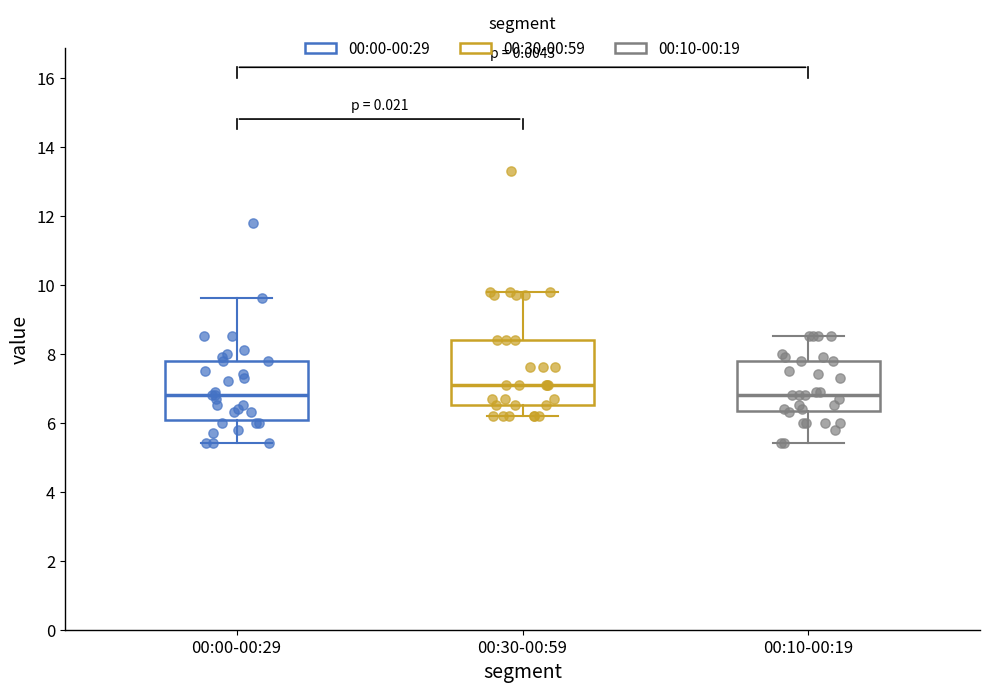

Reading left to right, read every box against the y-axis: the position of its median line, the range the box covers, and the ends of its whiskers. The values are not printed on the chart, so give them approximately, as read against the axis.

00:00-00:29: median 6.8, box 6.0 to 7.8, whiskers 5.4 to 9.6
00:30-00:59: median 7.2, box 6.6 to 8.4, whiskers 6.2 to 9.8
00:10-00:19: median 6.8, box 6.4 to 7.8, whiskers 5.4 to 8.6